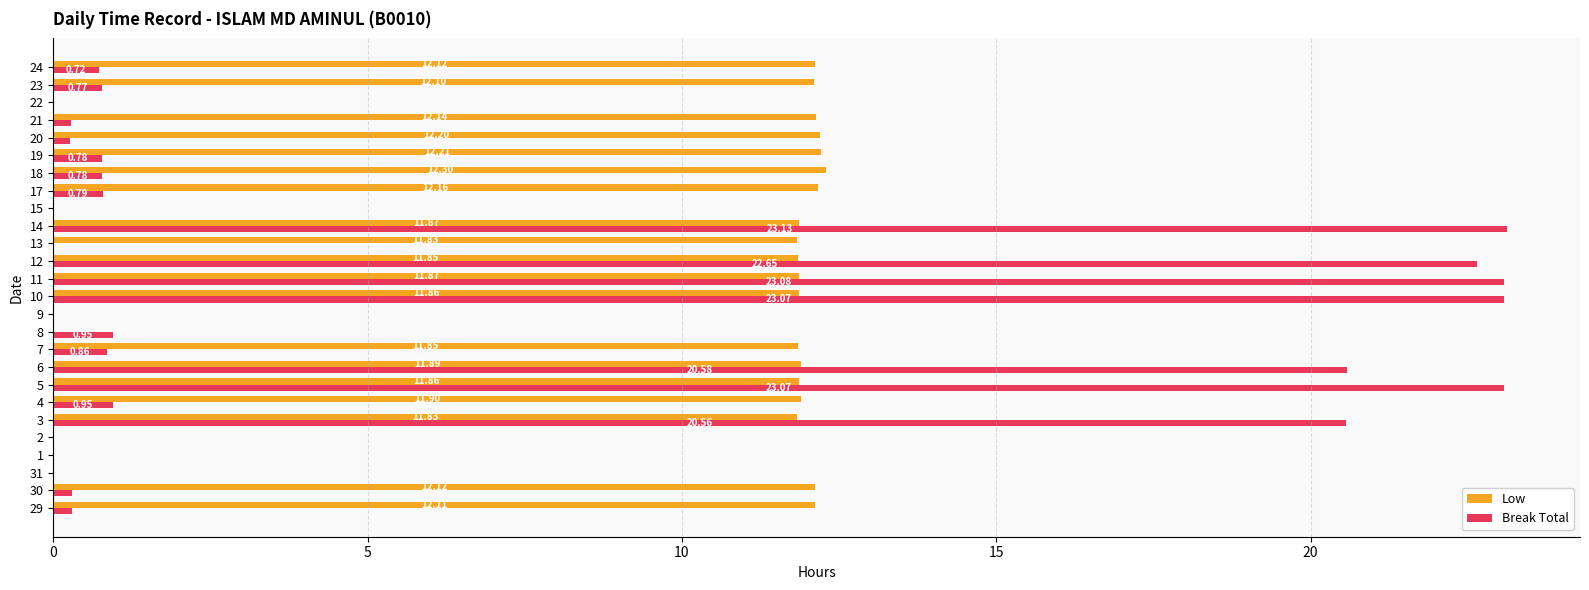

What are all the series names shown in the legend?

Low, Break Total